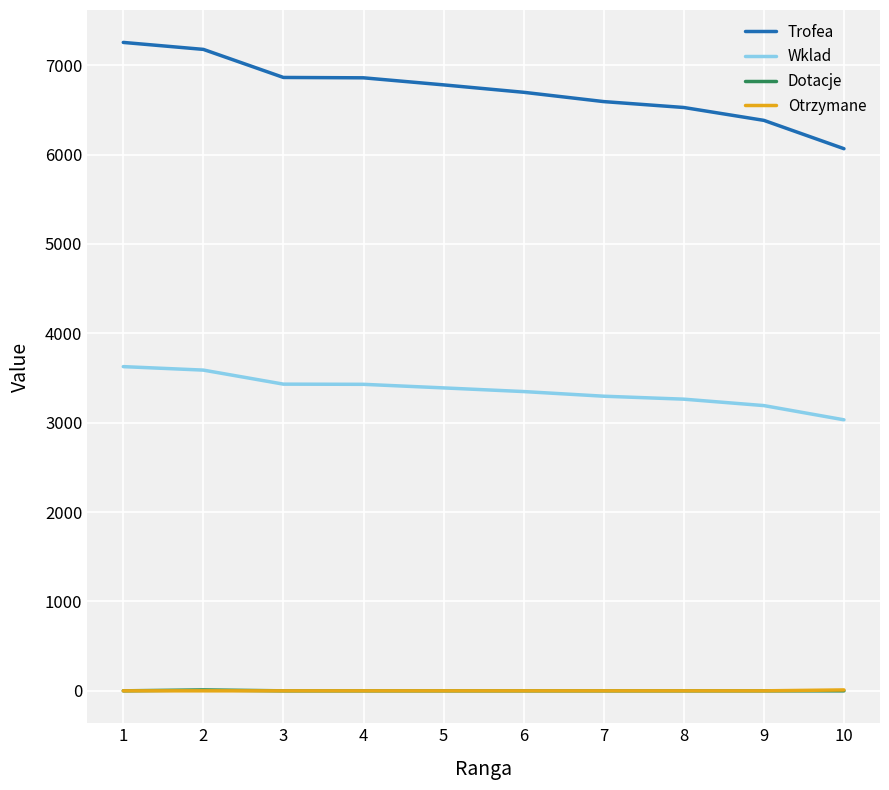

What is the difference between the highest and lowest values at 4?

6858